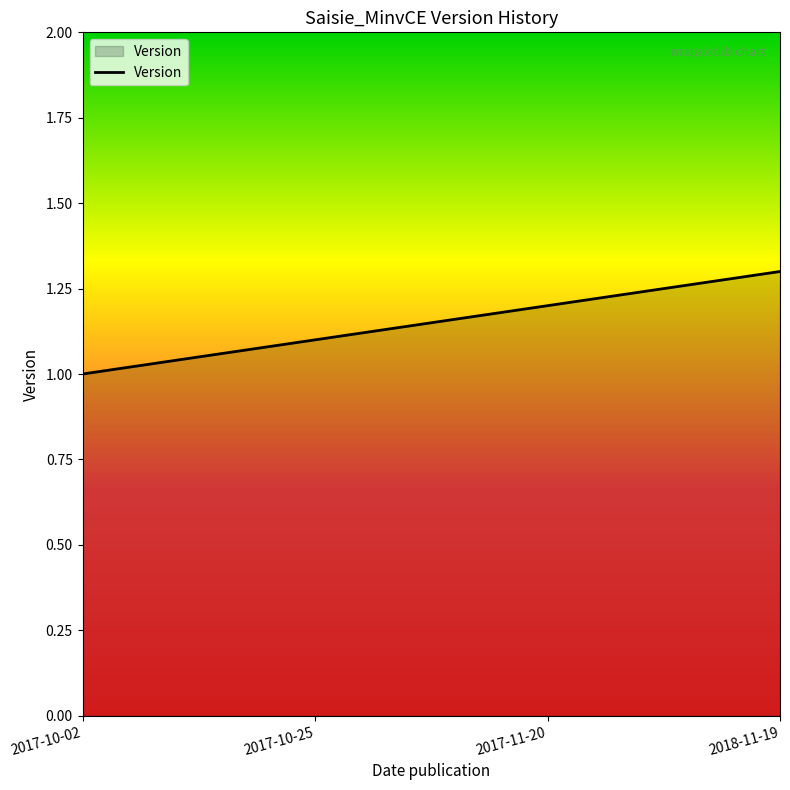

What value does the data have at 2017-10-25?

1.1